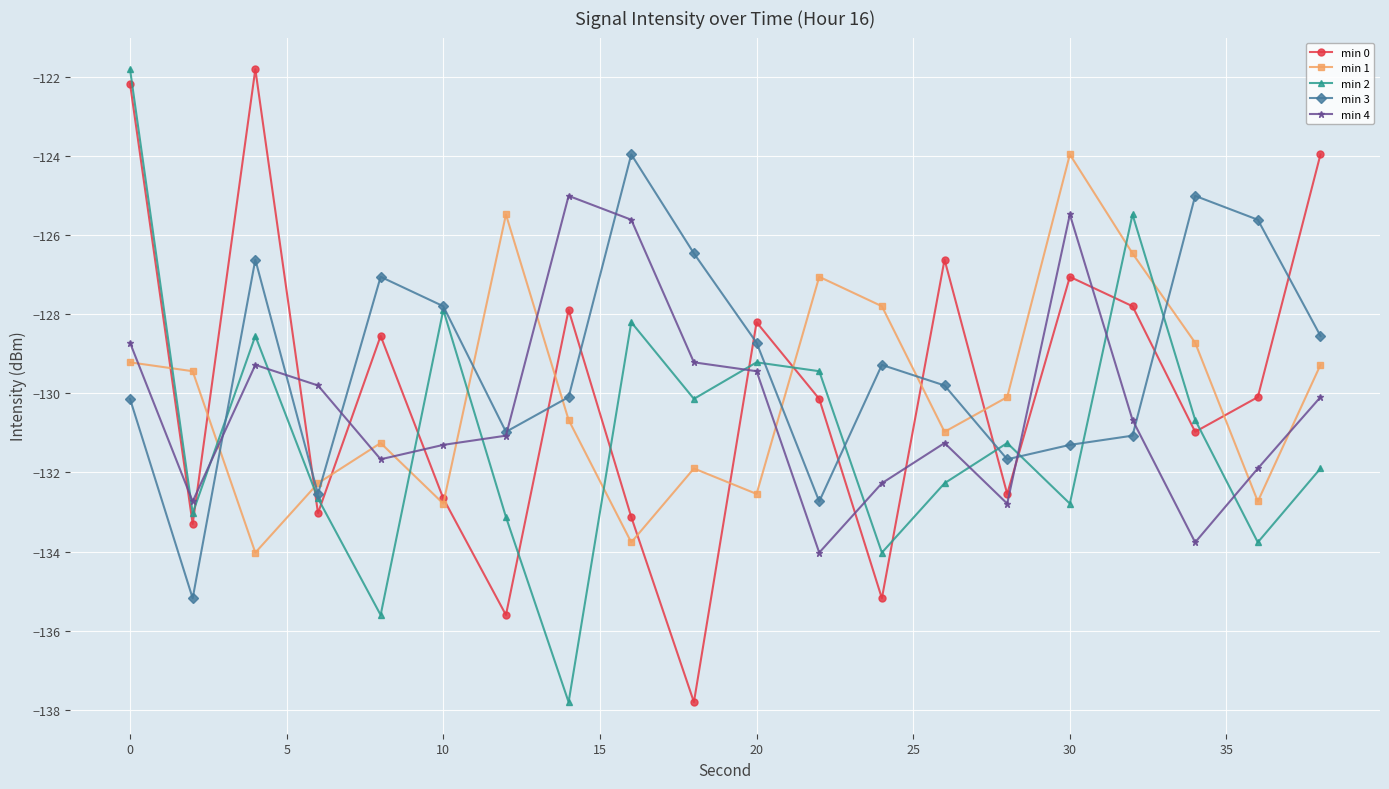

What is the difference between the maximum and minimum values in the min 3 series?

11.2